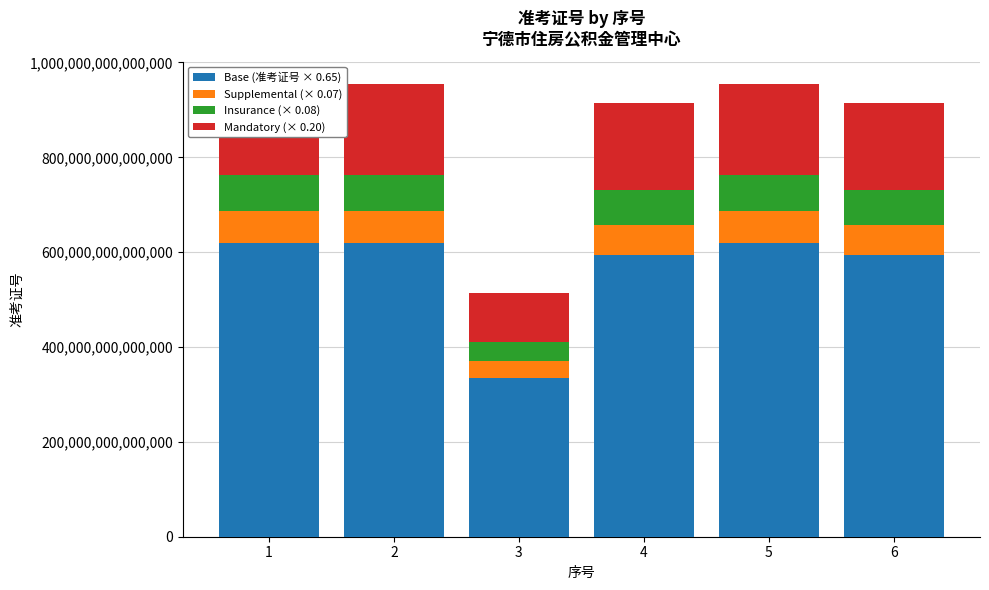

Is it true that Supplemental (× 0.07) equals 61574576647039.5 at 3?

False